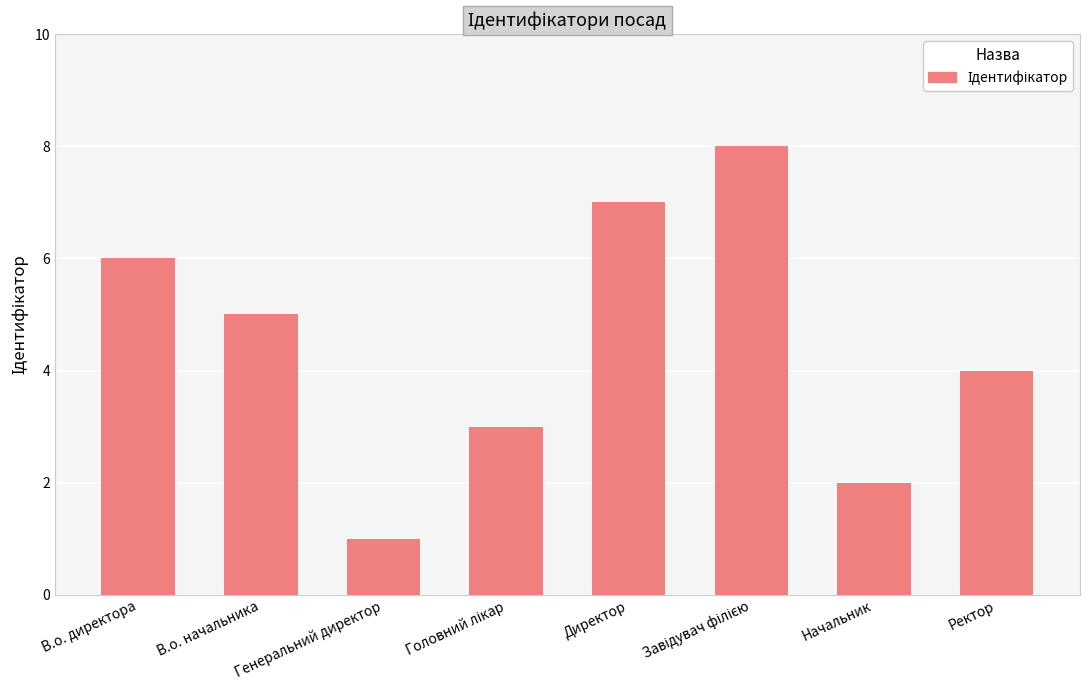

What is the difference between the maximum and minimum values?

7